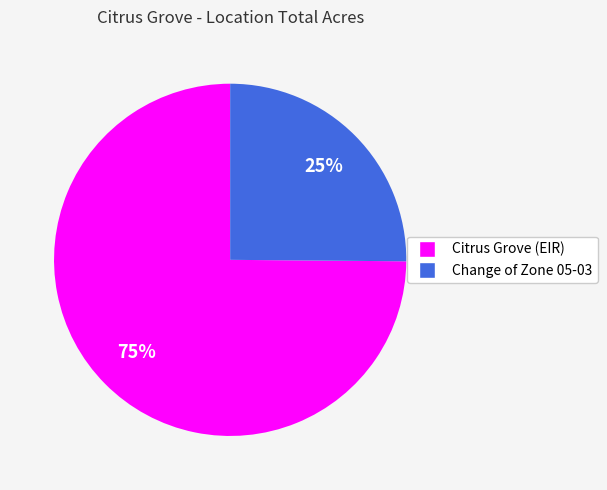

To the nearest percent, what is the difference between the largest and smallest slice percentages?

50%